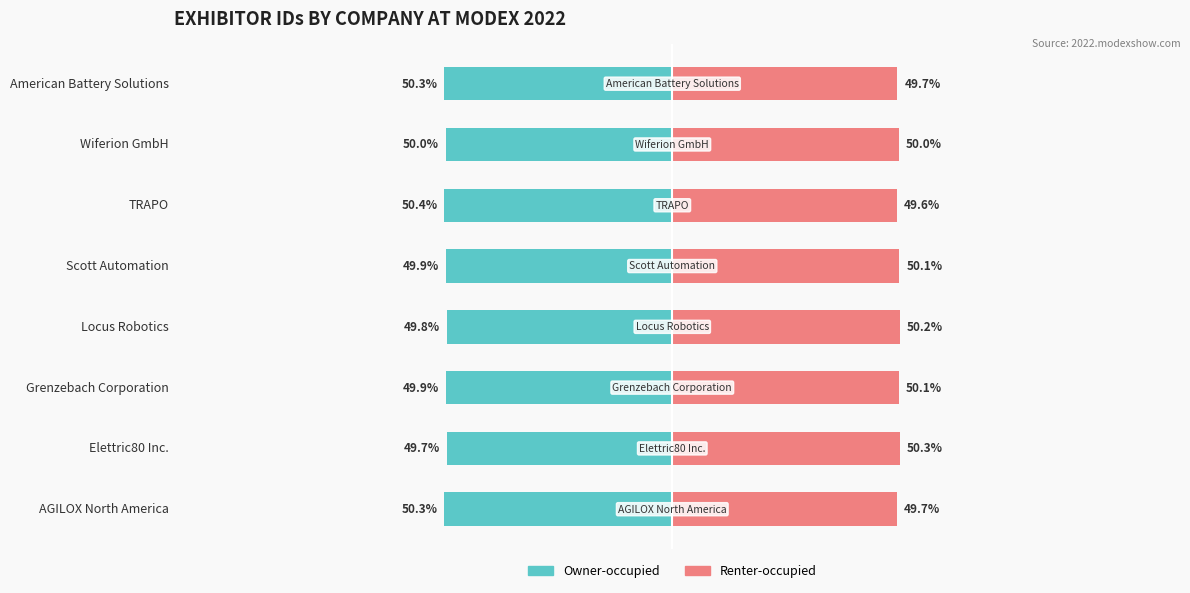

What is the minimum value for Owner-occupied?

-50.4